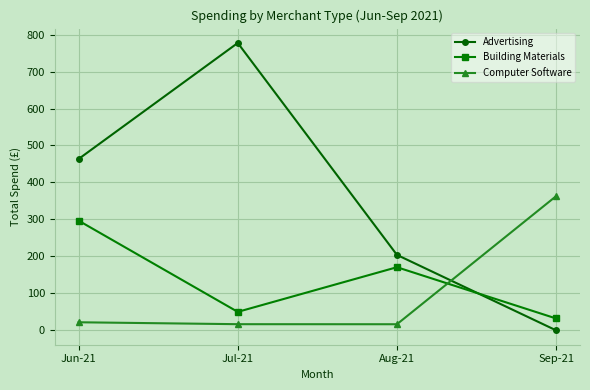

Count the number of data series in this chart.

3